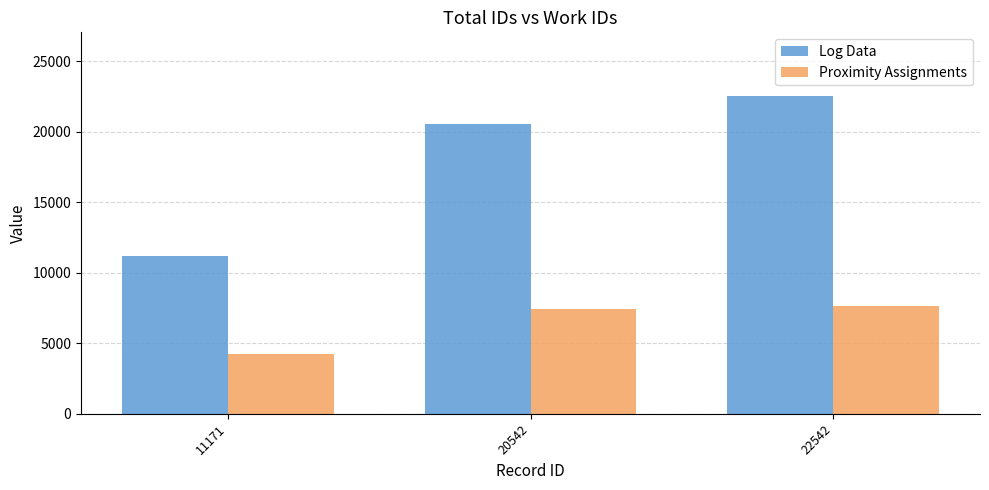

What is the sum of the Proximity Assignments values at 22542 and 20542?

15053